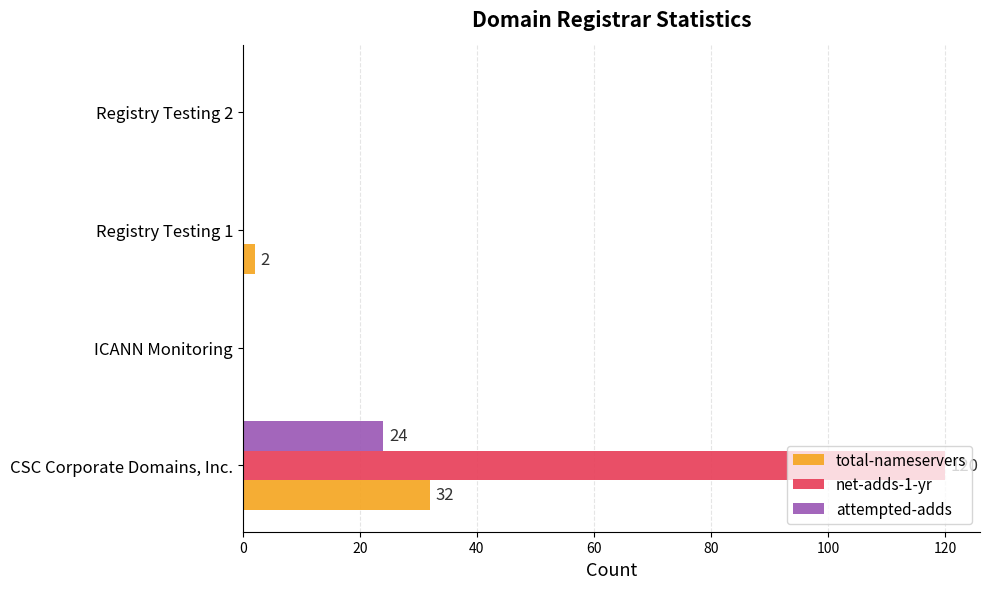

Which series has the largest range (max minus min)?

net-adds-1-yr